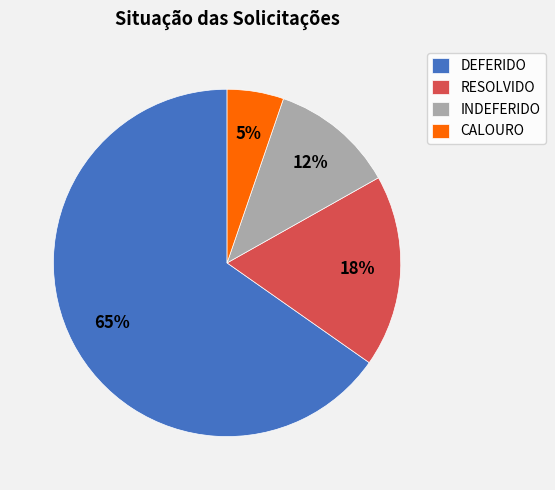

To the nearest percent, what portion does DEFERIDO represent?

65%